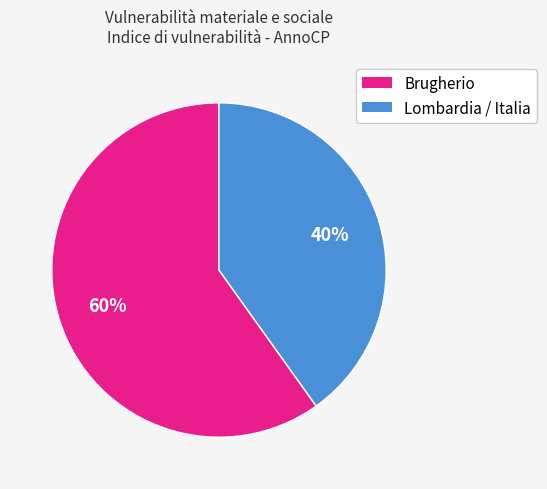

Which slice is the largest?

Brugherio